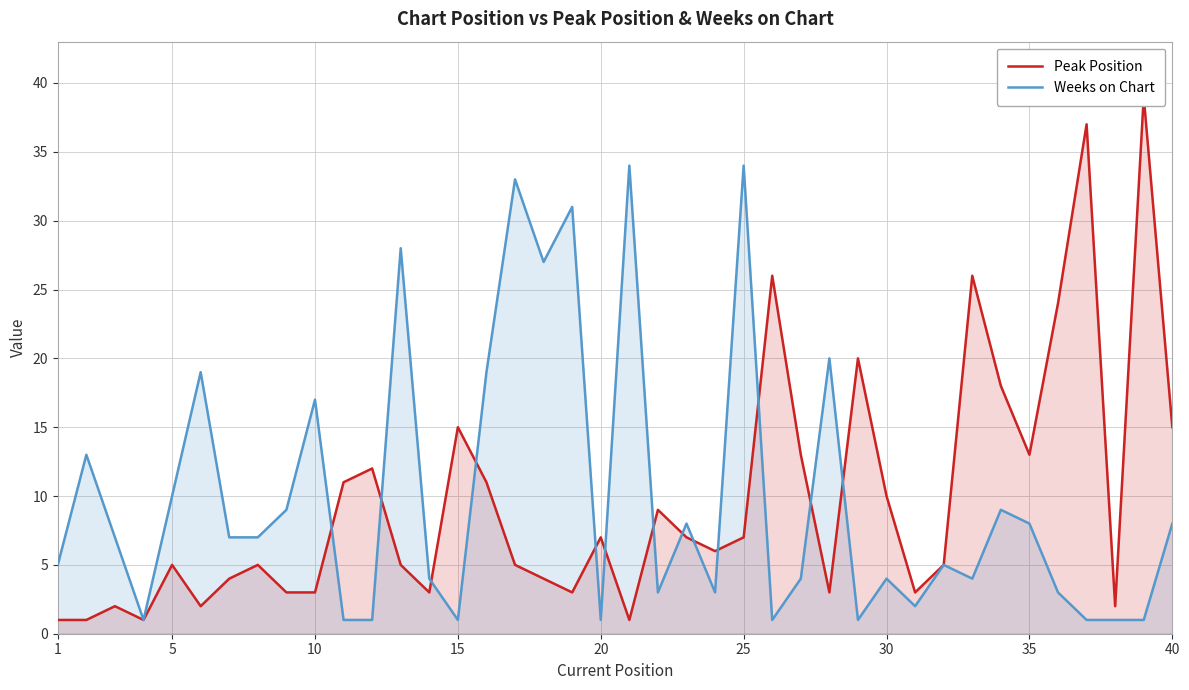

How many times do Peak Position and Weeks on Chart cross each other?

13